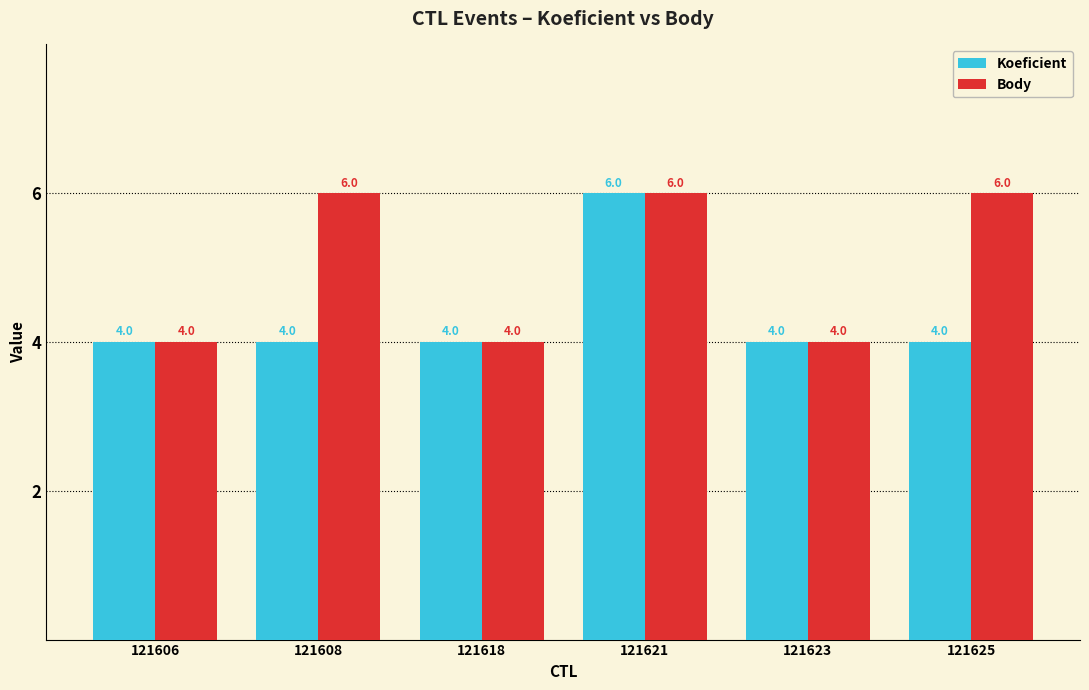

What is the sum of all Body values?

30